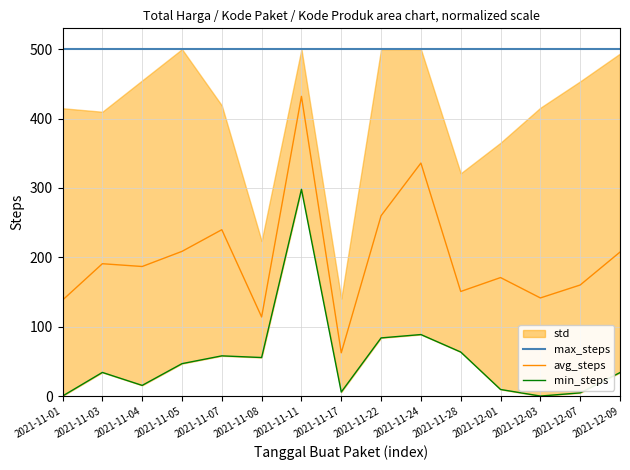

How many interior local peaks does the avg_steps series have?

5